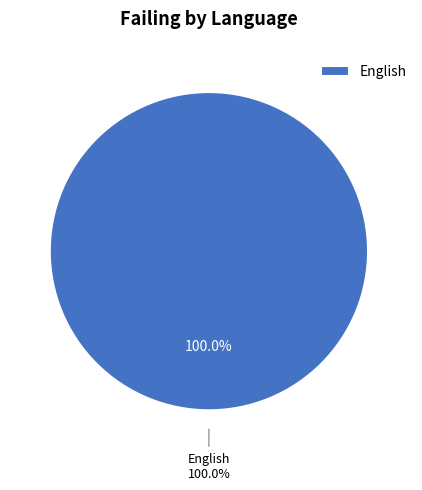

The English slice represents 100% of the pie. True or false?

True